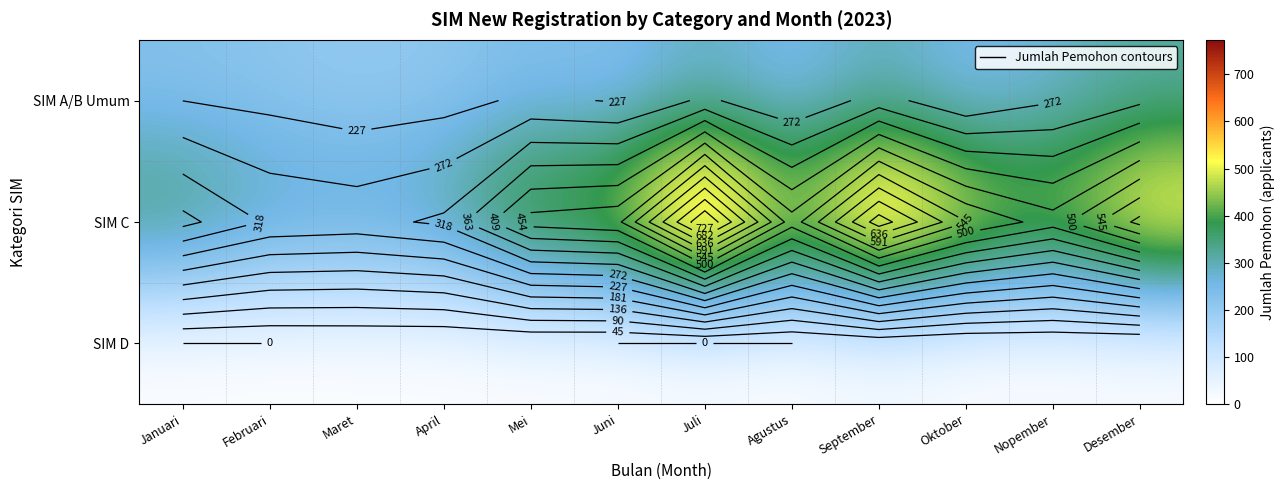

At which category is the sum across all series the highest?

Juli